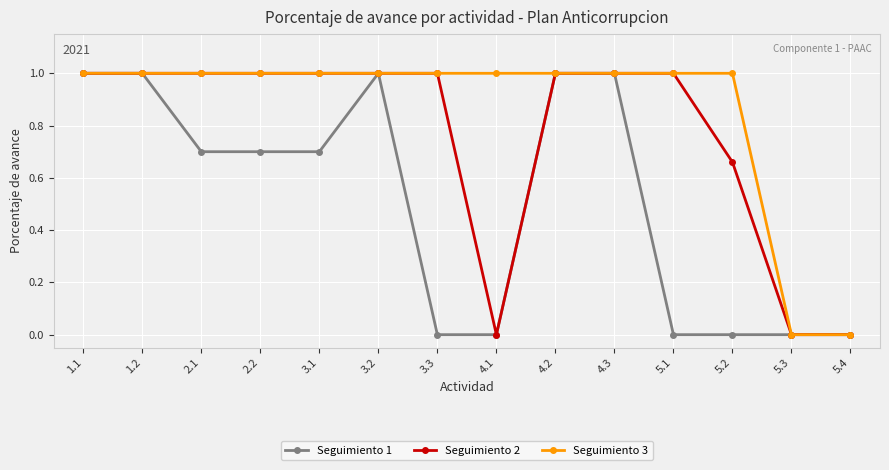

What position from the right is 3.1?

10